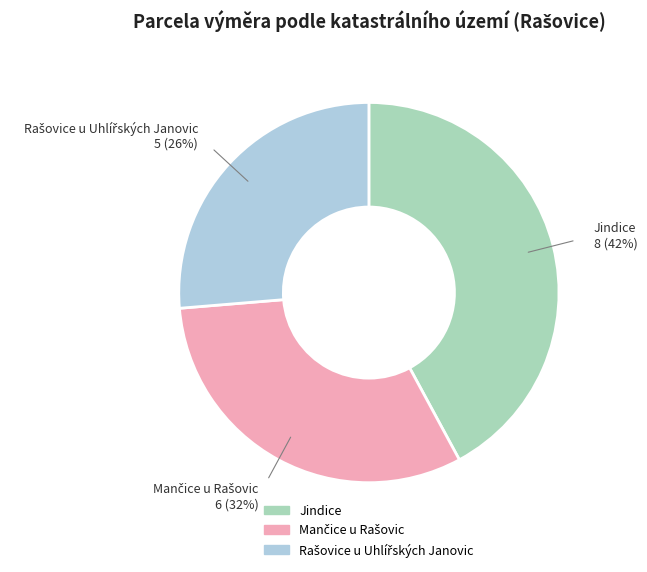

Does any single category account for the majority?

No